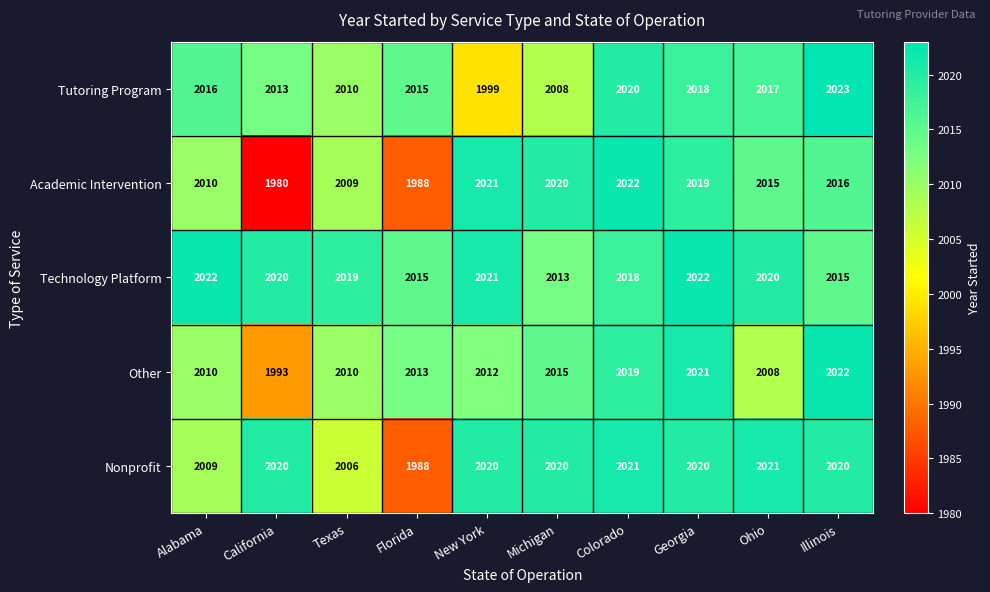

At which label does Technology Platform first exceed 2020?

Alabama